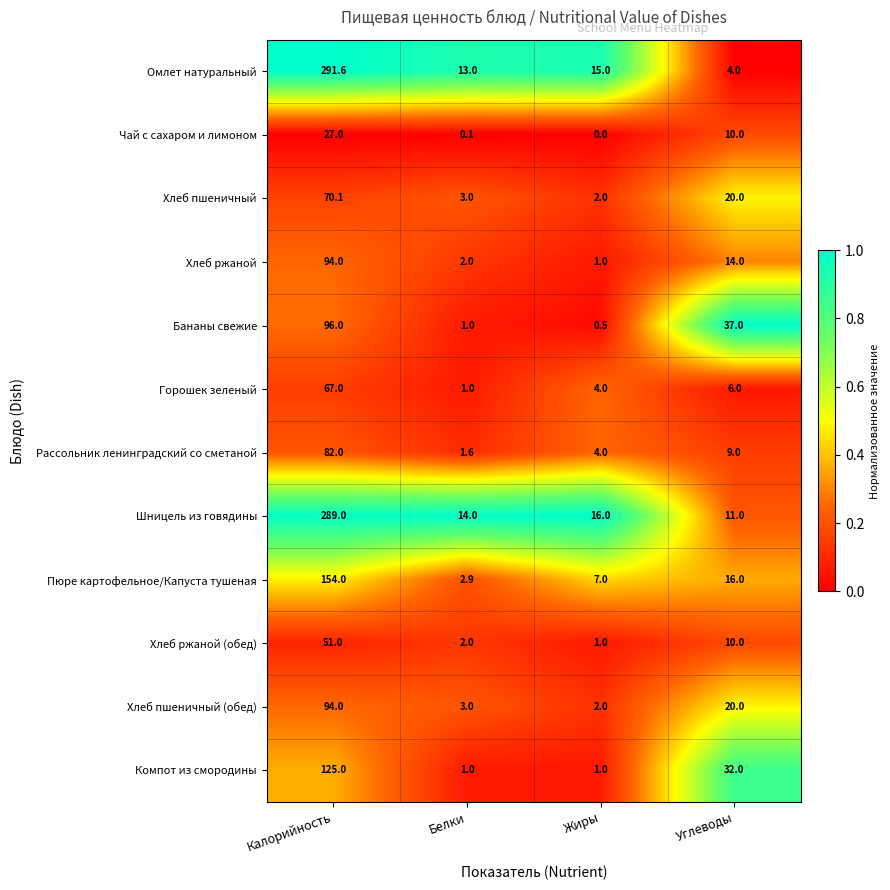

Which label corresponds to the smallest value in the chart?

Жиры